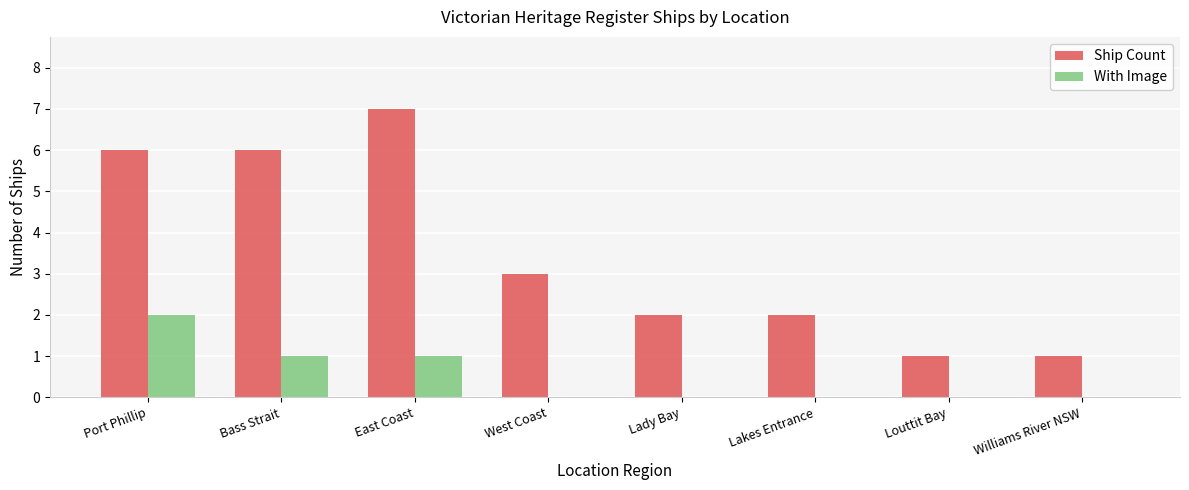

Is it true that Ship Count equals 1 at Lady Bay?

False